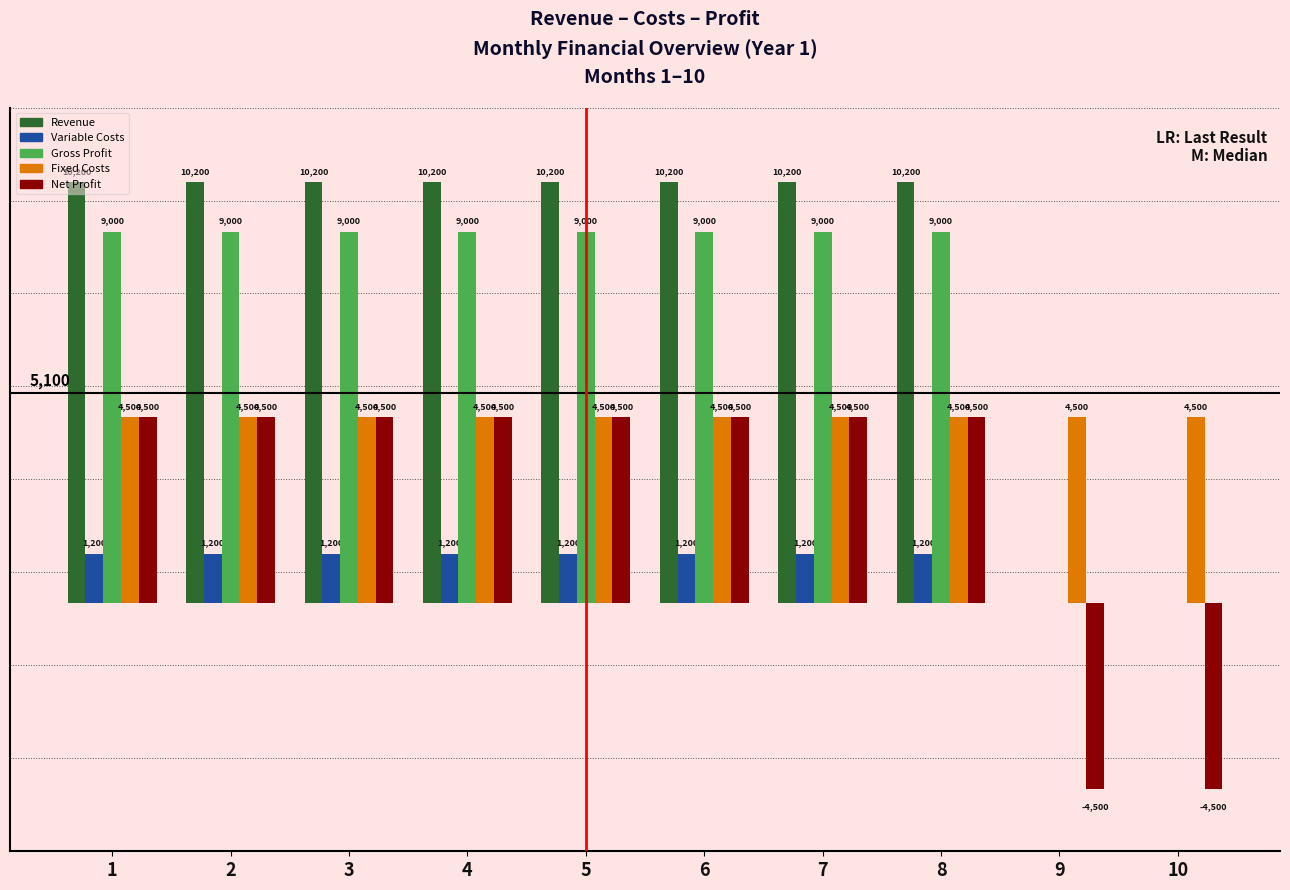

Is the value of Variable Costs at 9 greater than the value of Net Profit at 2?

No